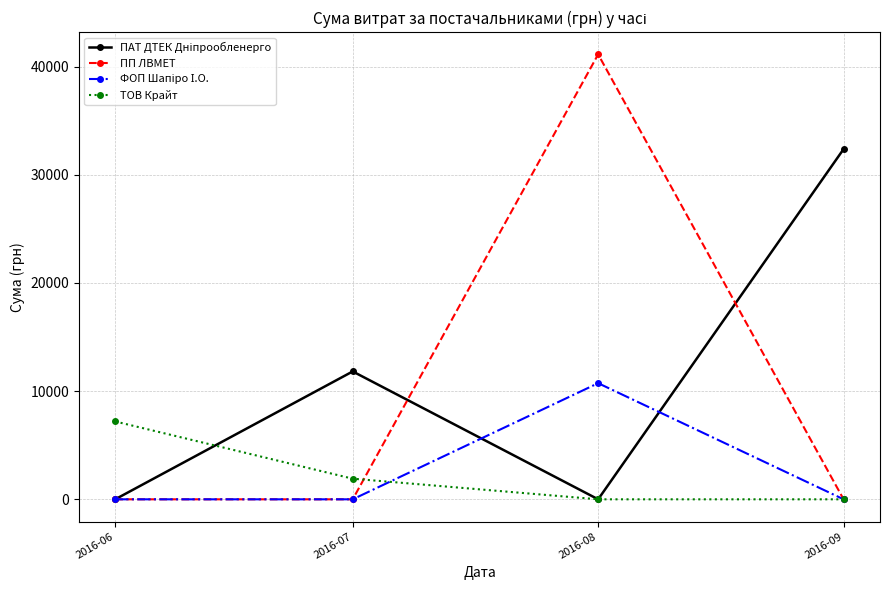

True or false: ПП ЛВМЕТ has more than 2 points higher than both neighbors.

False